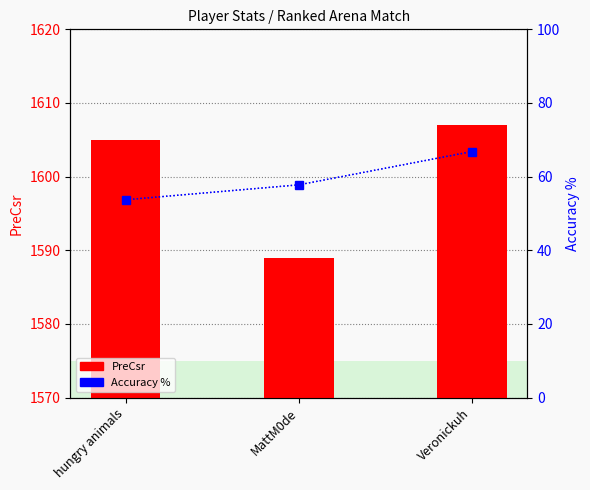

Between Veronickuh and hungry animals, which is larger?

Veronickuh